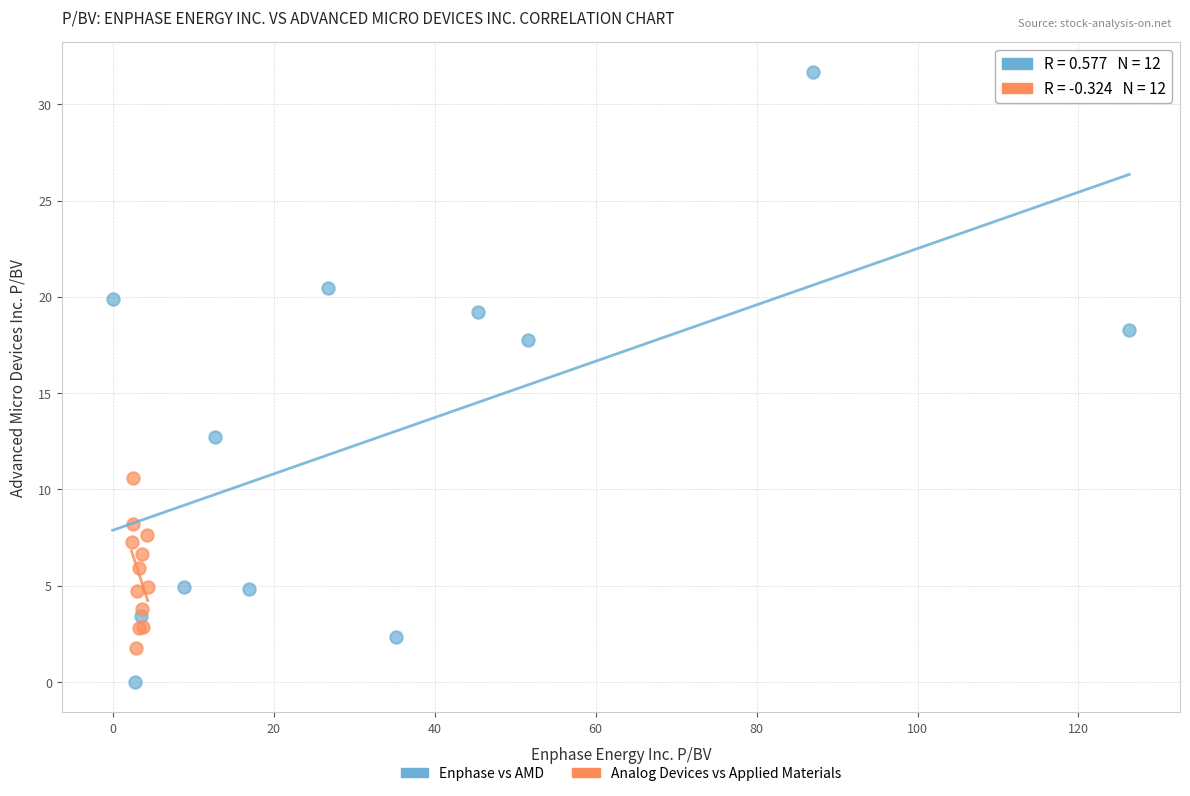

Which series reaches the maximum Y coordinate?

Enphase vs AMD